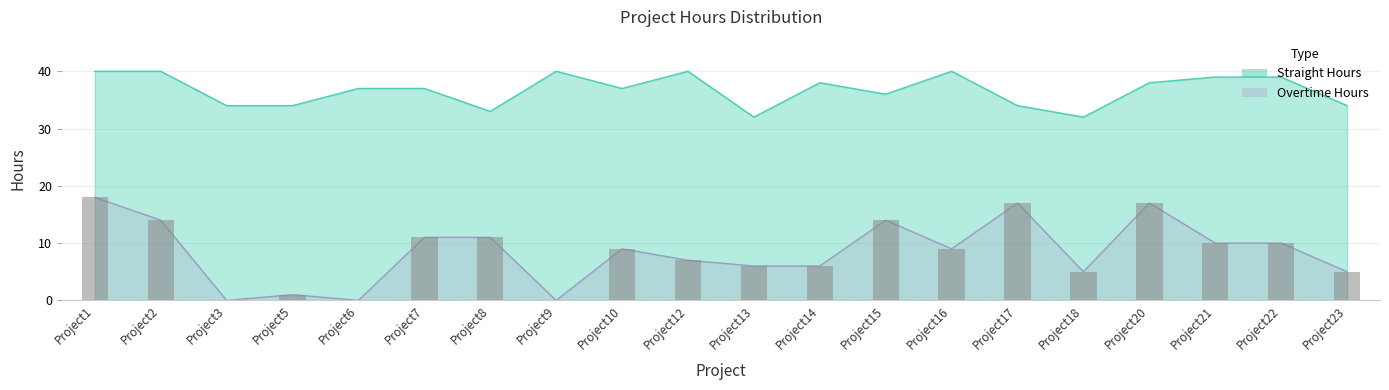

Which has a higher value, Project6 or Project1?

Project1